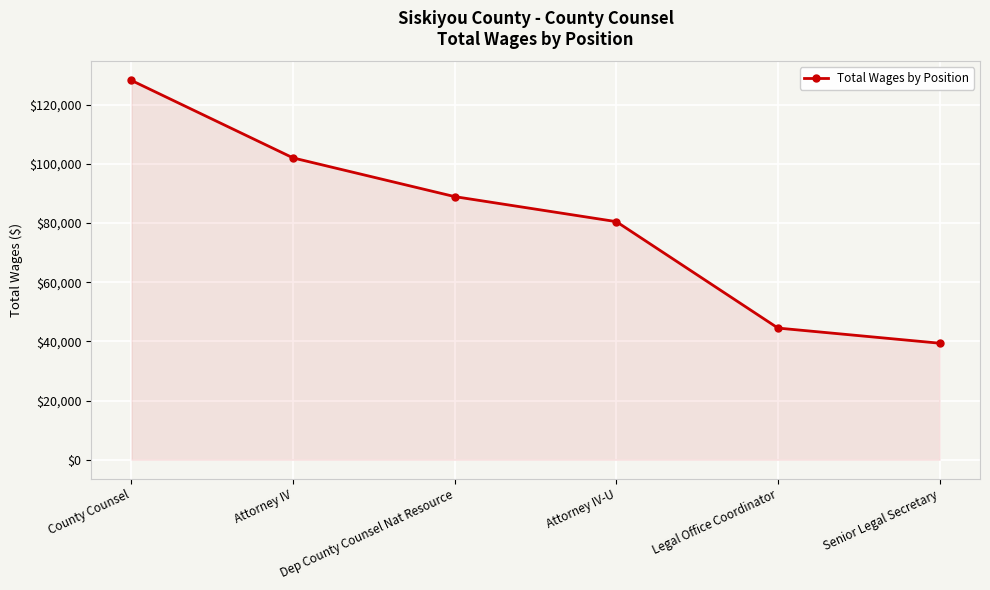

What is the difference between the values at Senior Legal Secretary and County Counsel?

88765